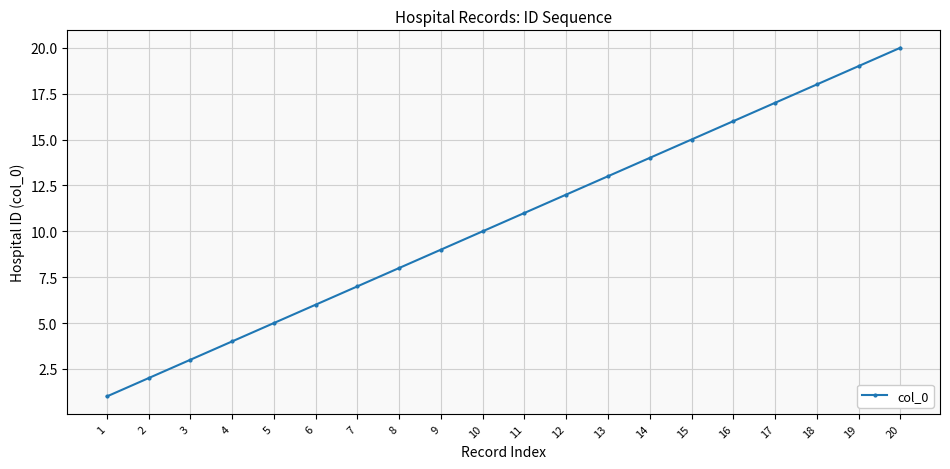

Reading left to right, what are all the values shown in this chart?

1	2	3	4	5	6	7	8	9	10	11	12	13	14	15	16	17	18	19	20